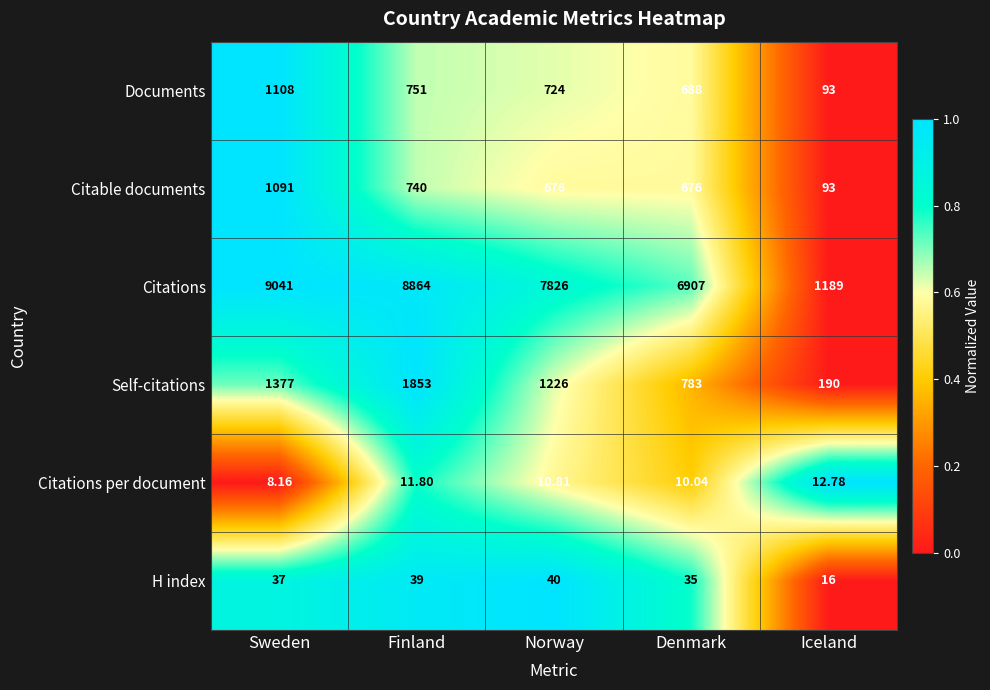

How many distinct data groups are displayed?

6